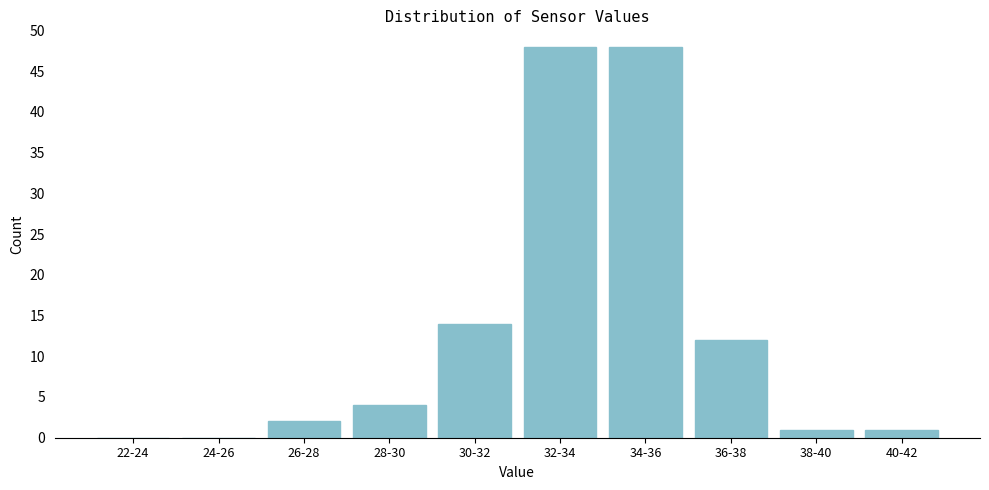

Reading left to right, extract all data points from this chart.

22-24=0	24-26=0	26-28=2	28-30=4	30-32=14	32-34=48	34-36=48	36-38=12	38-40=1	40-42=1